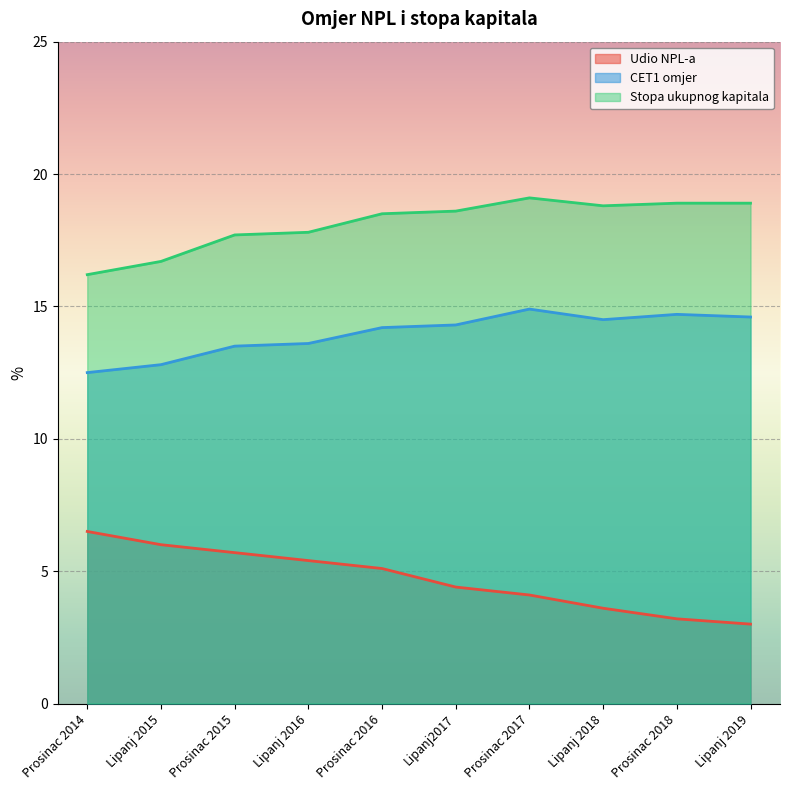

Reading right to left, what are all the values shown in this chart?

Udio NPL-a: 3.0	3.2	3.6	4.1	4.4	5.1	5.4	5.7	6.0	6.5
CET1 omjer: 14.6	14.7	14.5	14.9	14.3	14.2	13.6	13.5	12.8	12.5
Stopa ukupnog kapitala: 18.9	18.9	18.8	19.1	18.6	18.5	17.8	17.7	16.7	16.2